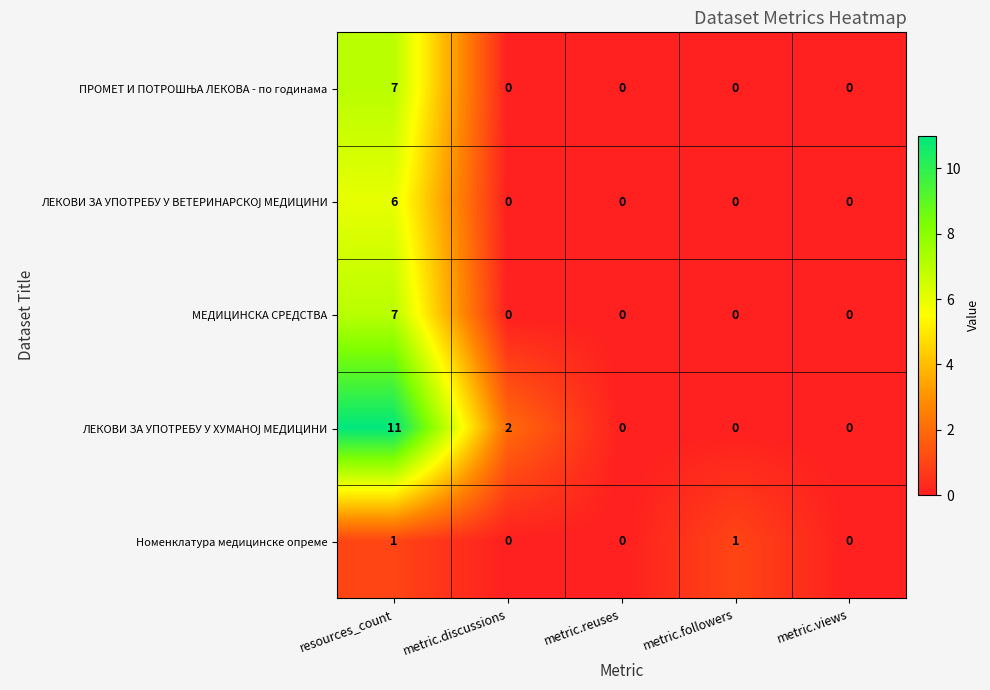

The Номенклатура медицинске опреме series shows 0 at metric.reuses. True or false?

True